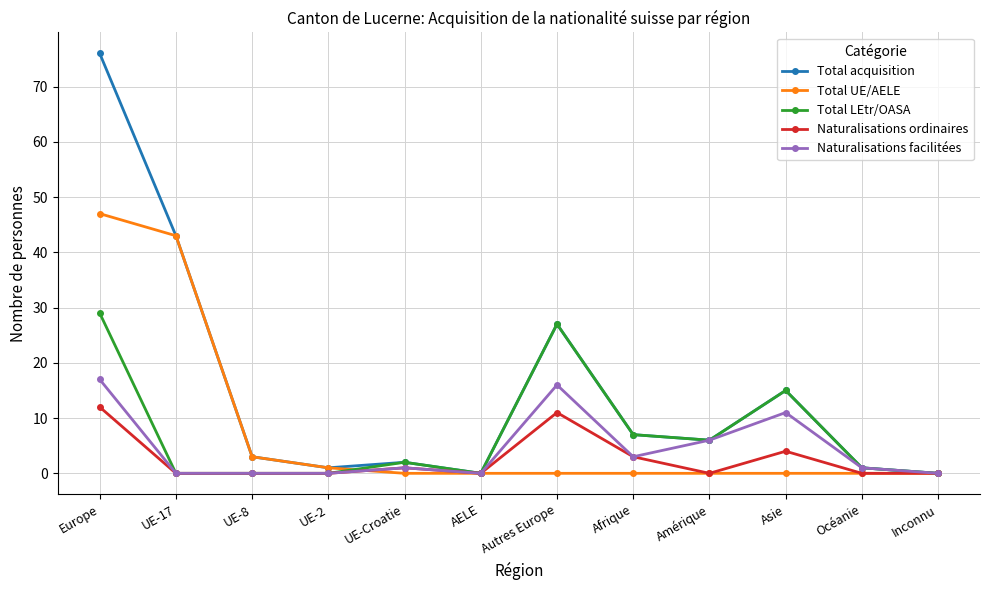

What are all the series names shown in the legend?

Total acquisition, Total UE/AELE, Total LEtr/OASA, Naturalisations ordinaires, Naturalisations facilitées